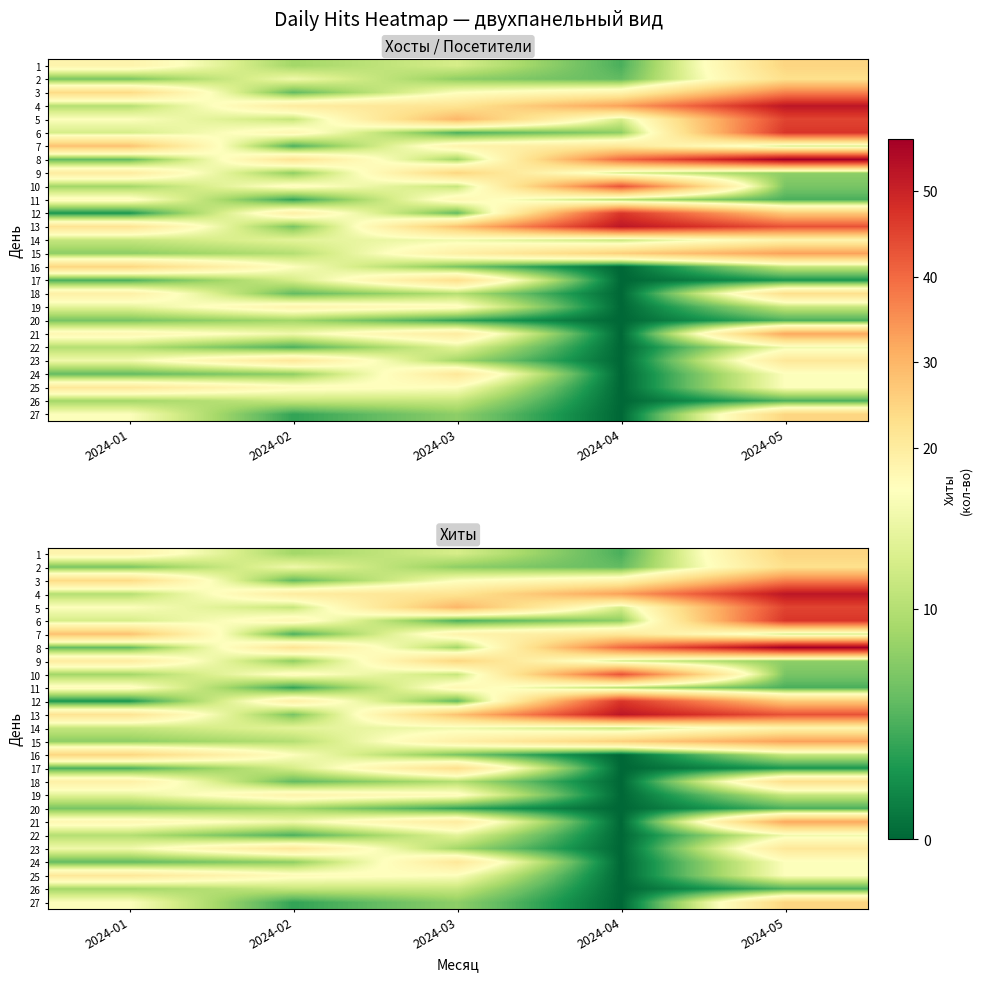

What is the maximum value for 5?

45